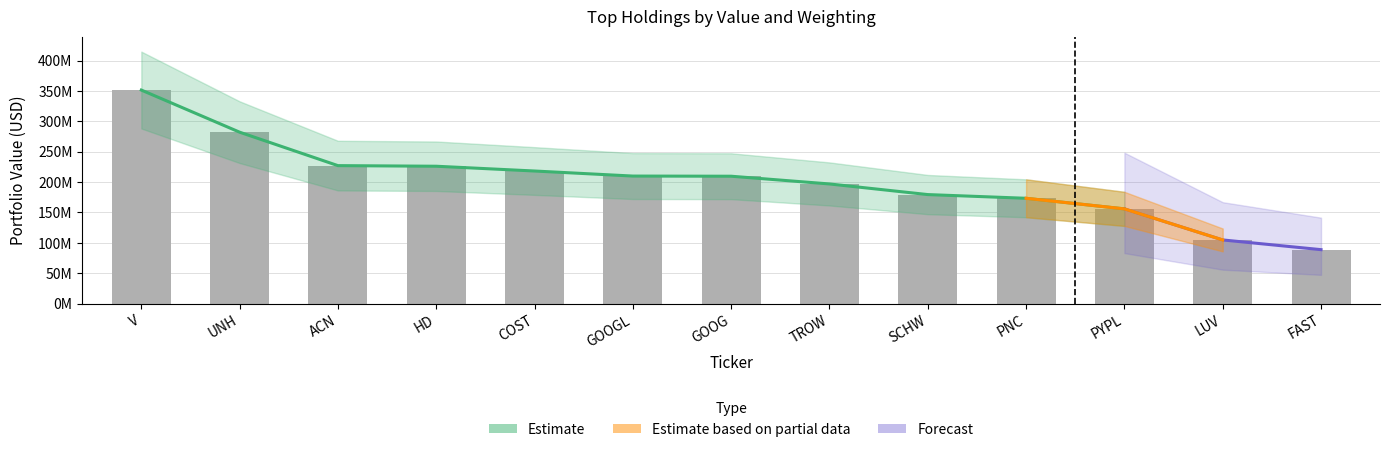

True or false: the data shows 155917000 at PYPL.

True